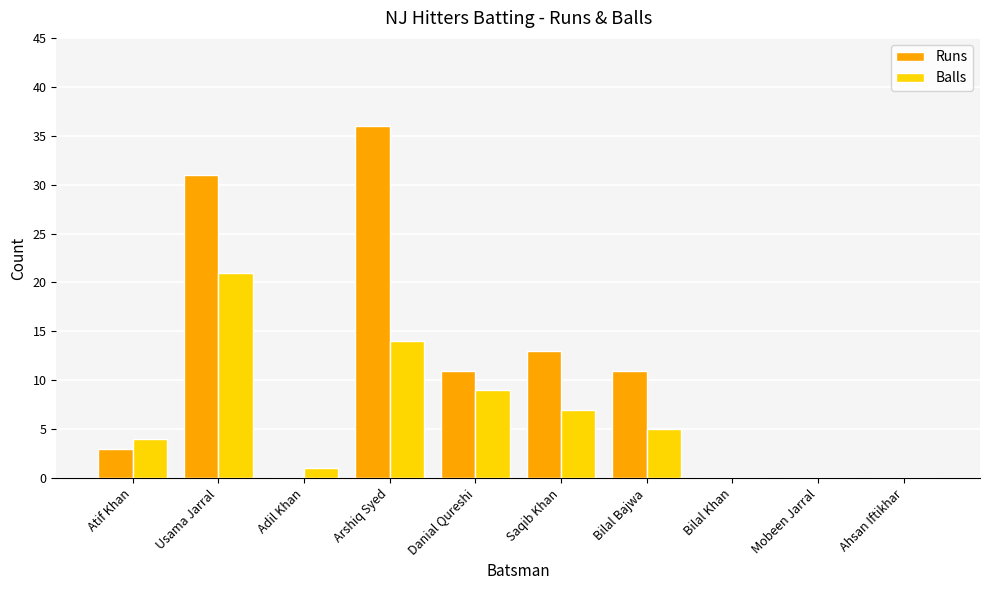

What is the sum of the Runs values at Ahsan Iftikhar and Arshiq Syed?

36